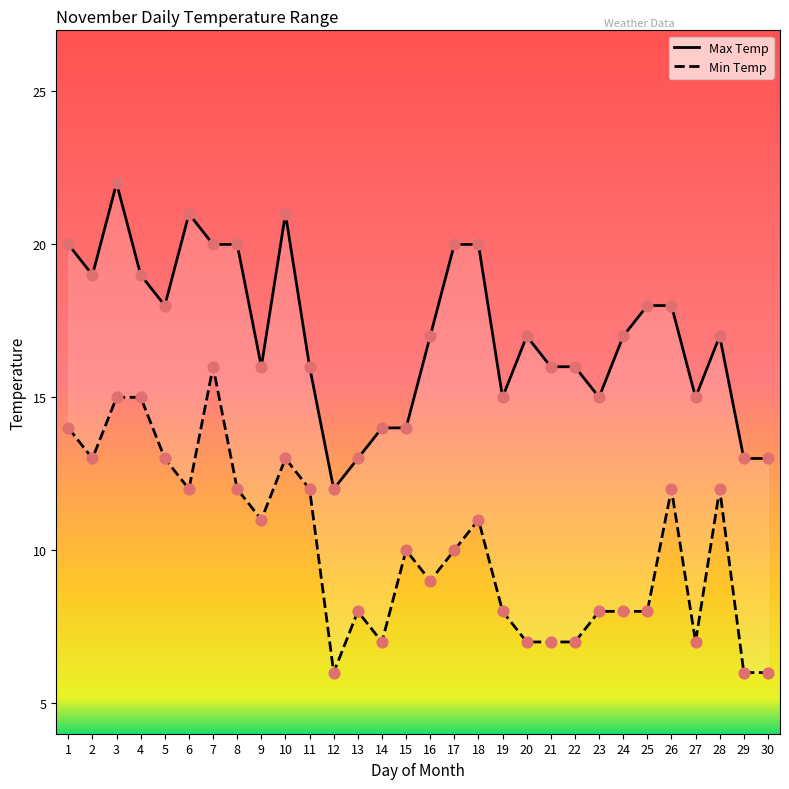

At how many categories does at least one series exceed 14?

24